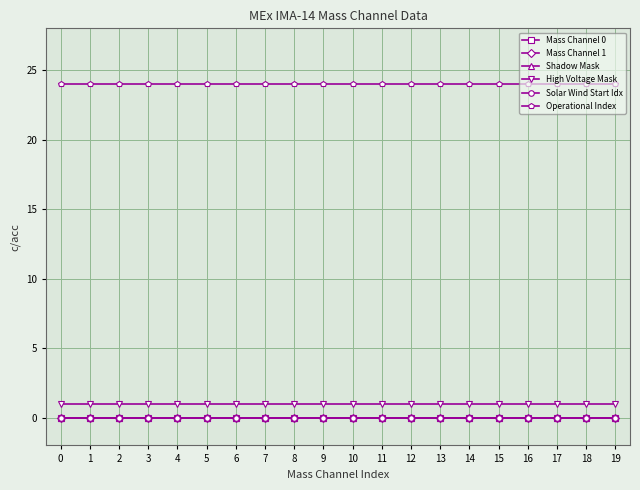

Which series changed the most between 4 and 19?

Mass Channel 0